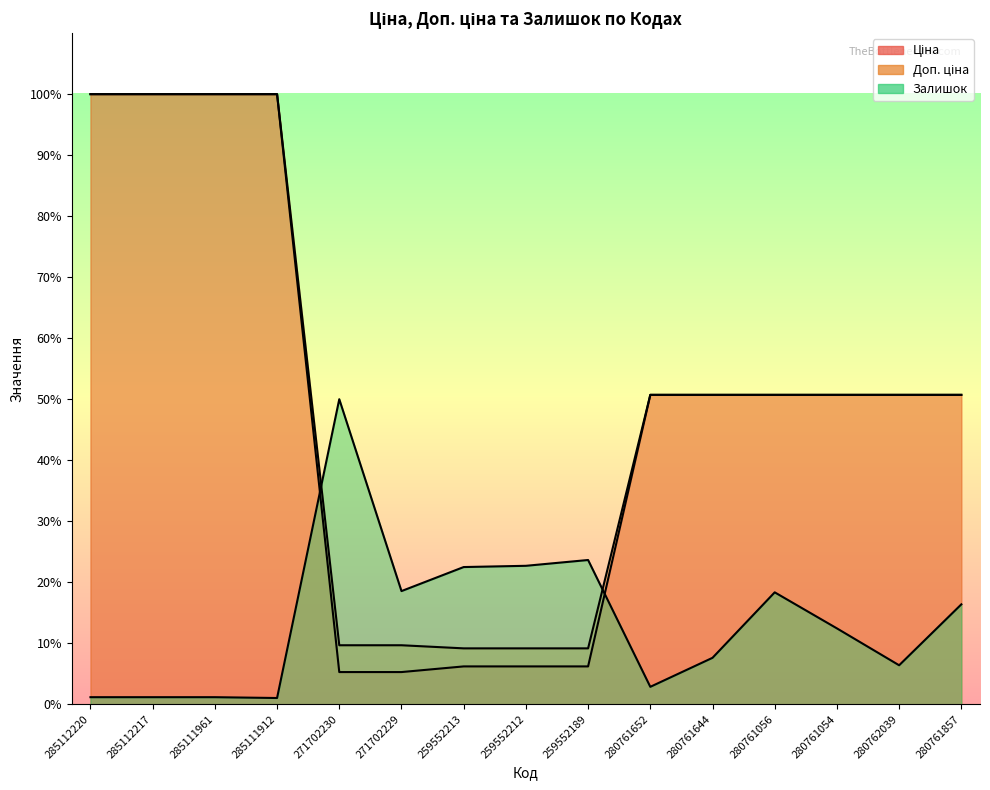

Between 259552189 and 259552213, which is larger?

259552189